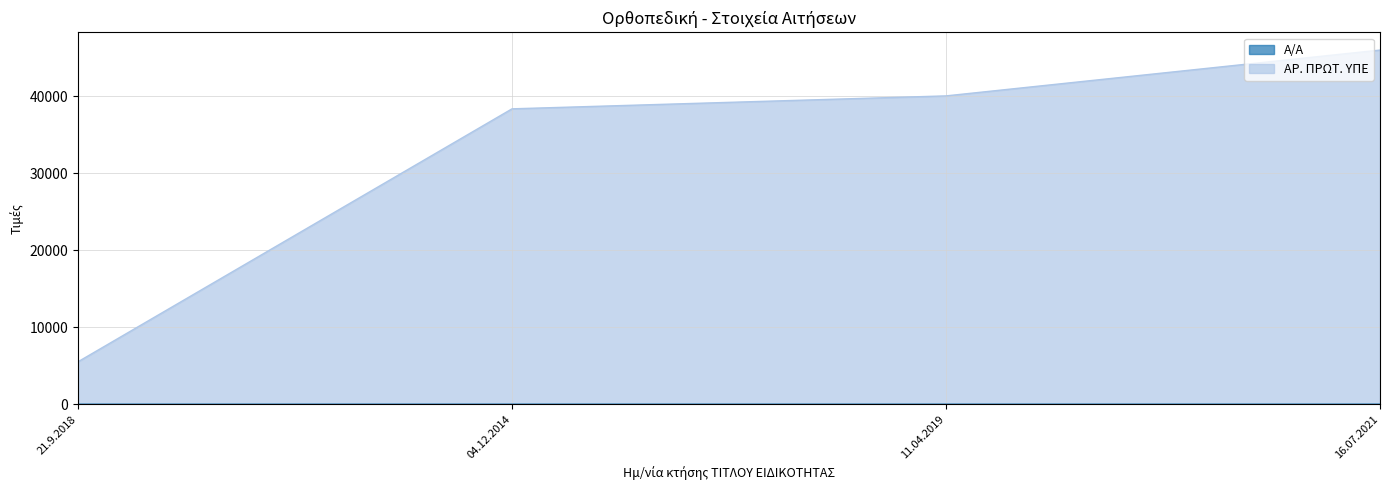

The Α/Α series shows 1 at 11.04.2019. True or false?

False